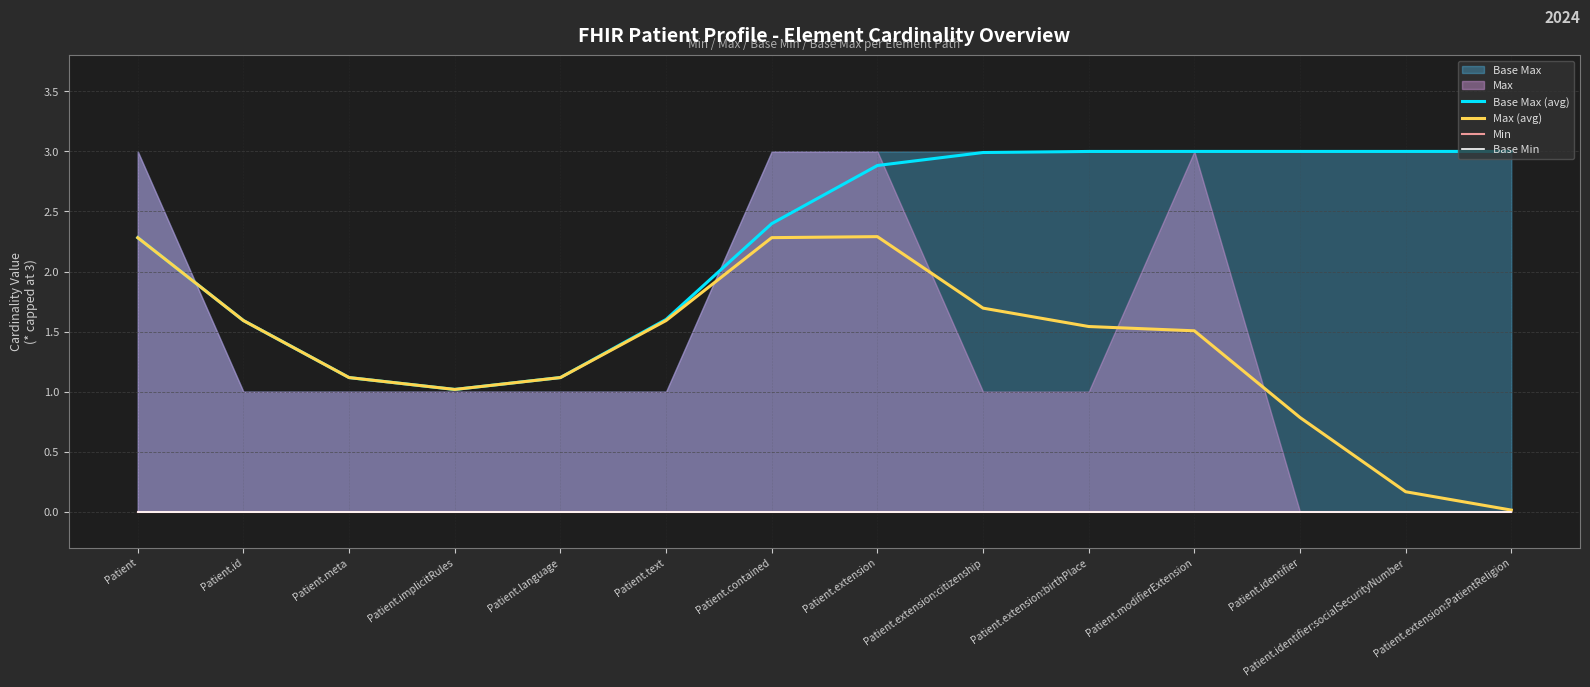

Where does the Base Max (avg) series first go above 2?

Patient